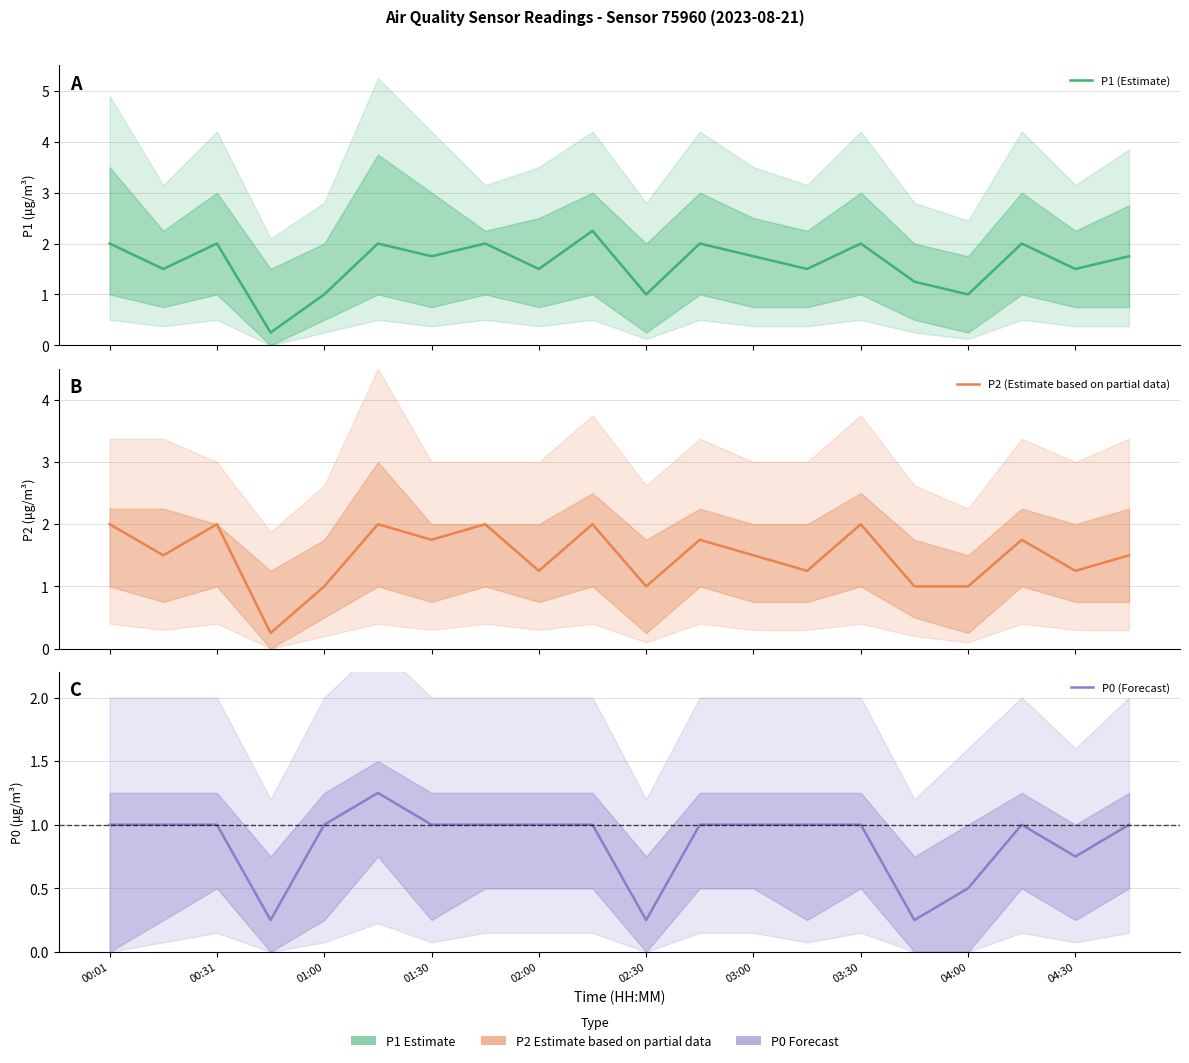

What is the value of the P1 (Estimate) point at the 12th from the left?

2.0